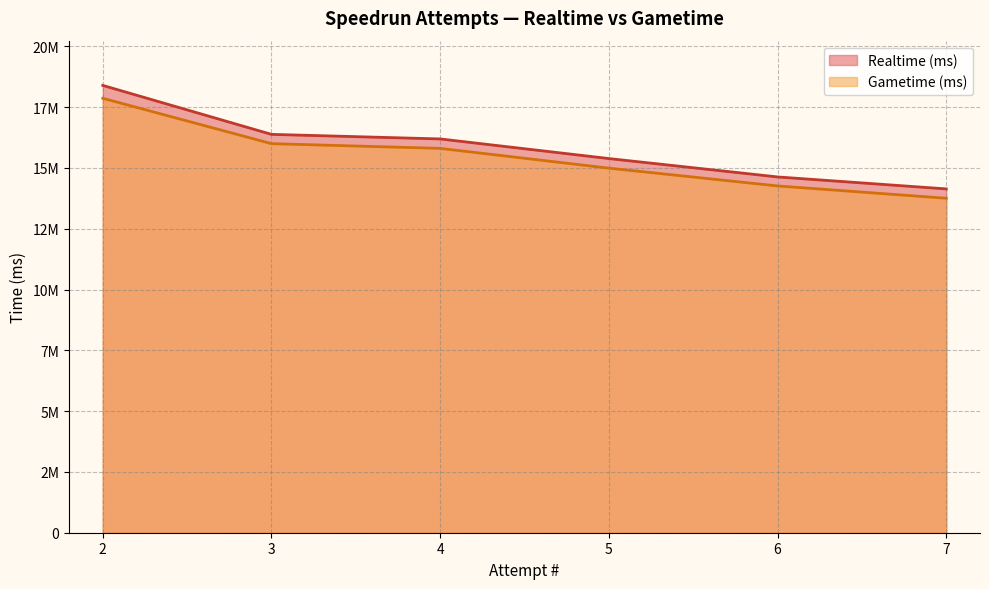

At which label is Gametime (ms) closest to 15809401?

4